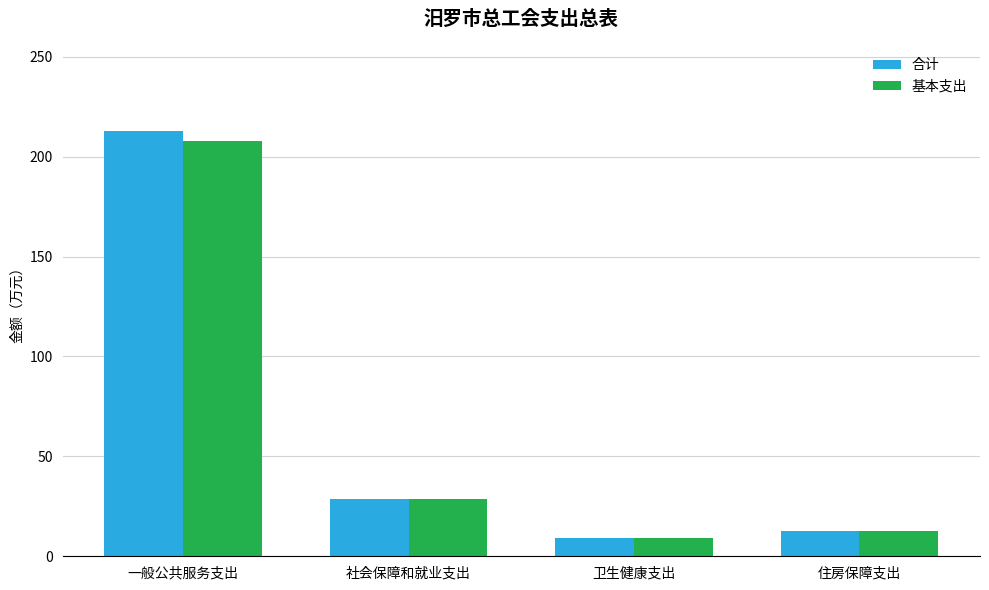

Are the bars grouped side by side (vs. stacked)?

Yes